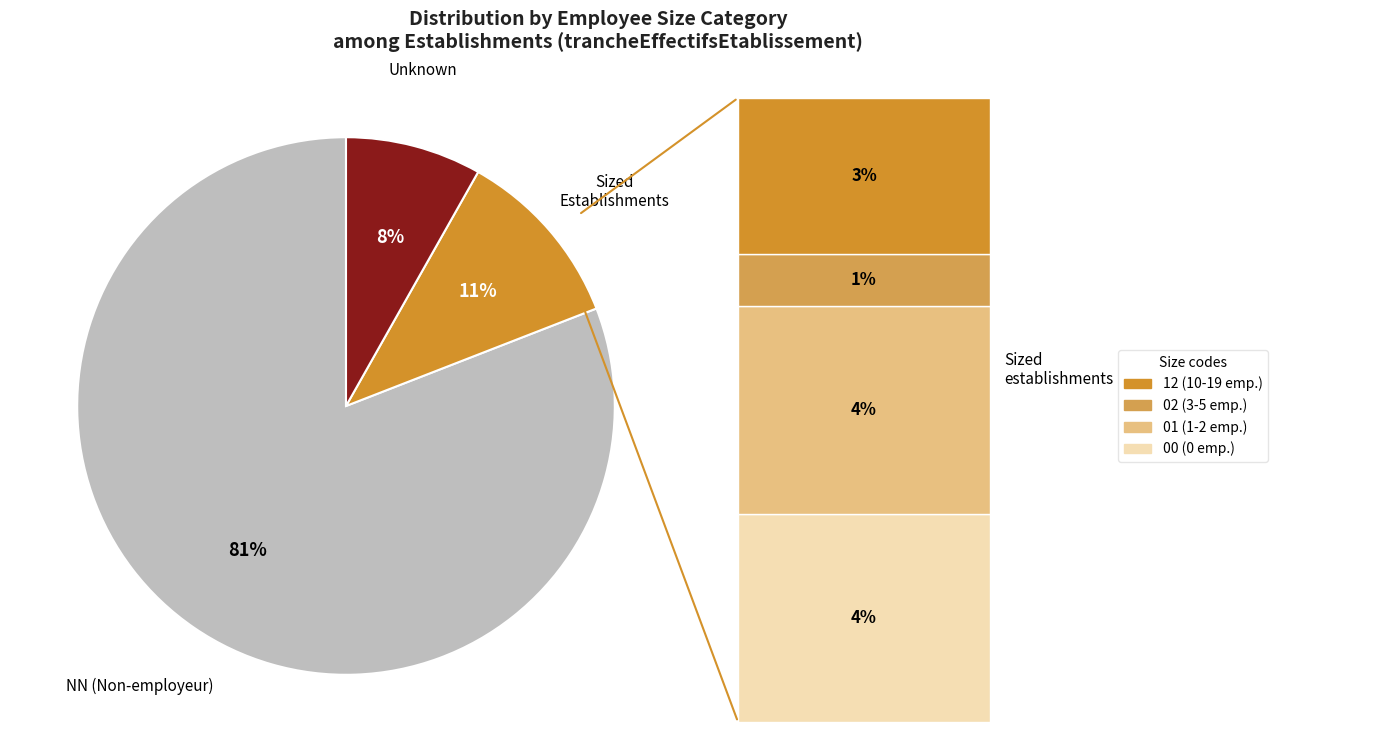

To the nearest percent, what is the average slice percentage?

33%